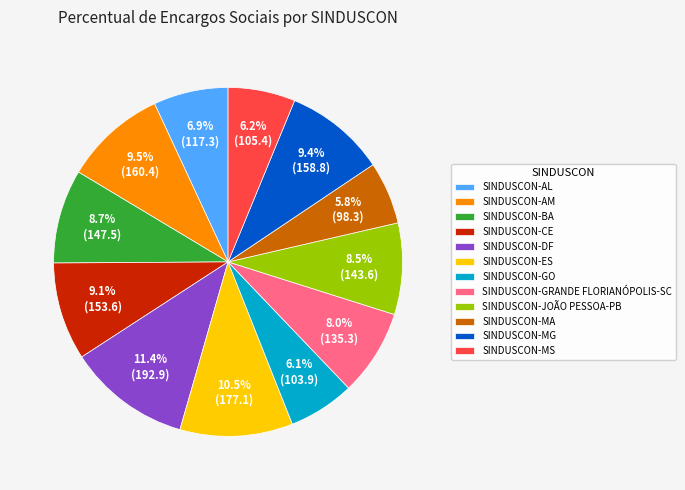

How much of the chart is everything except SINDUSCON-MG?

90.6%